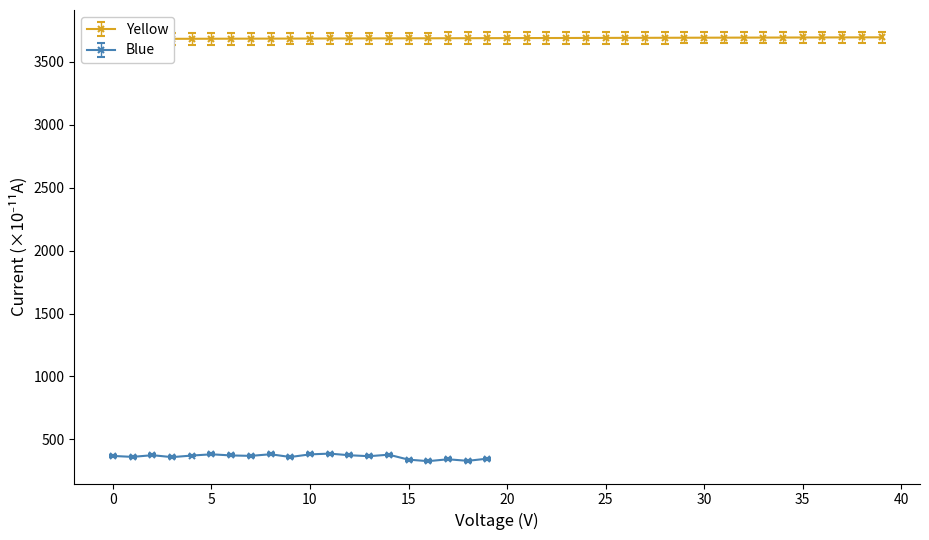

What is the average value?

3689.5